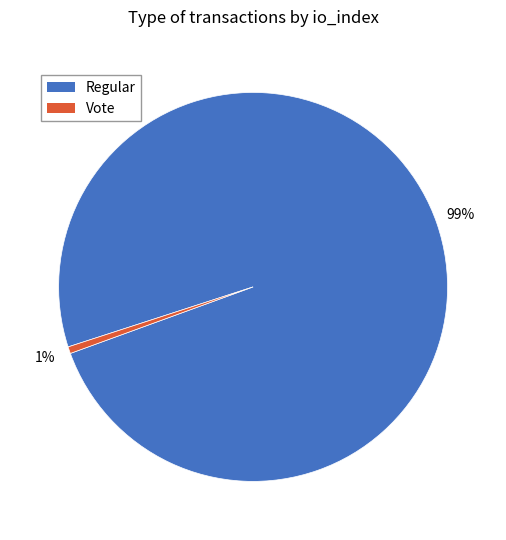

Count the number of slices in the pie.

2